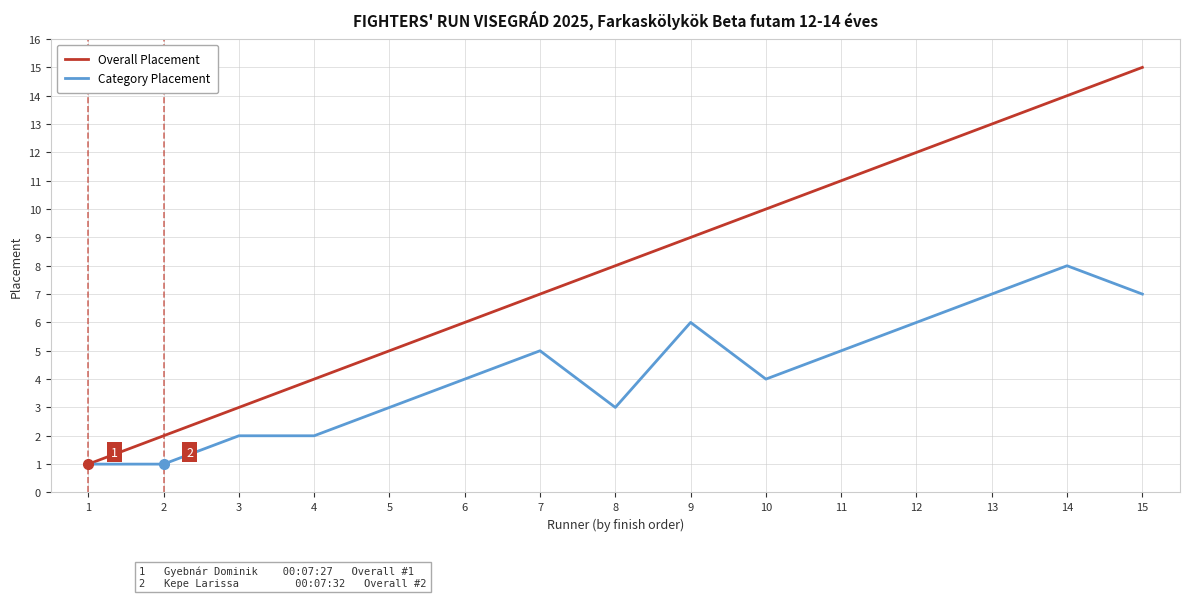

What is the sum of the Overall Placement values at 2 and 10?

12